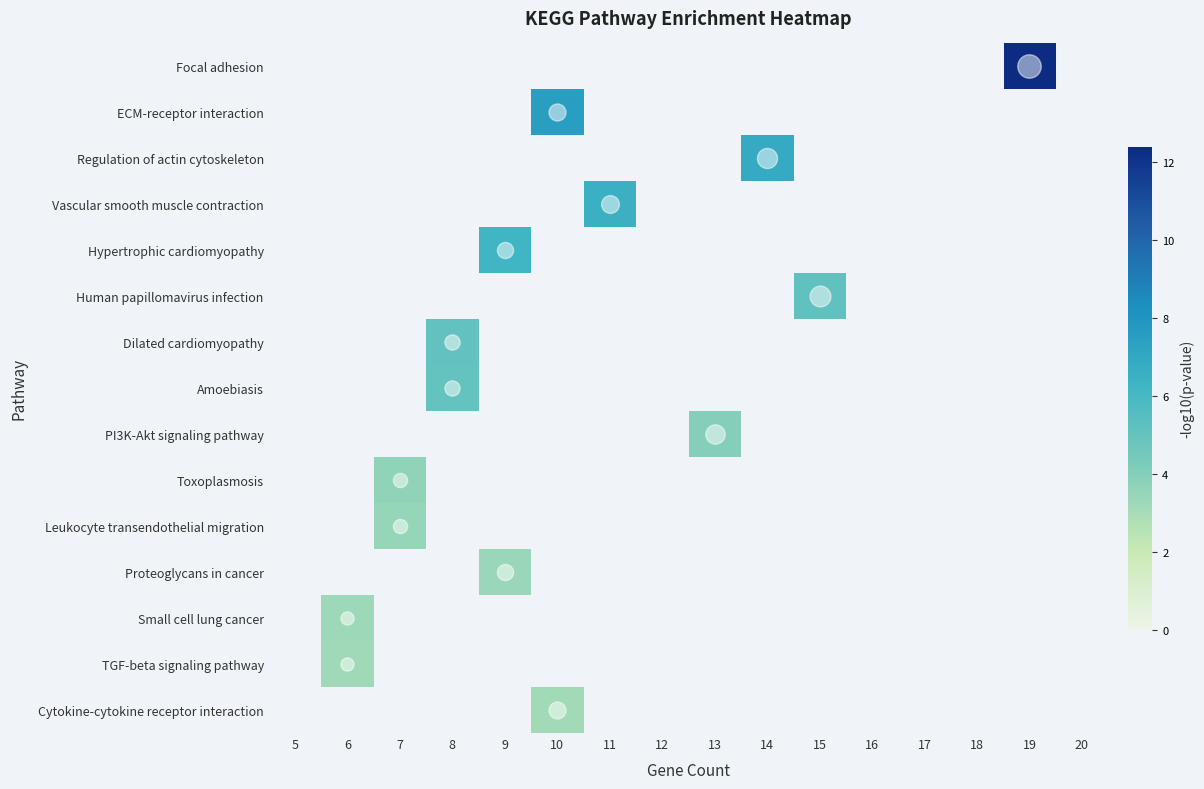

Count the number of categories in the chart.

16